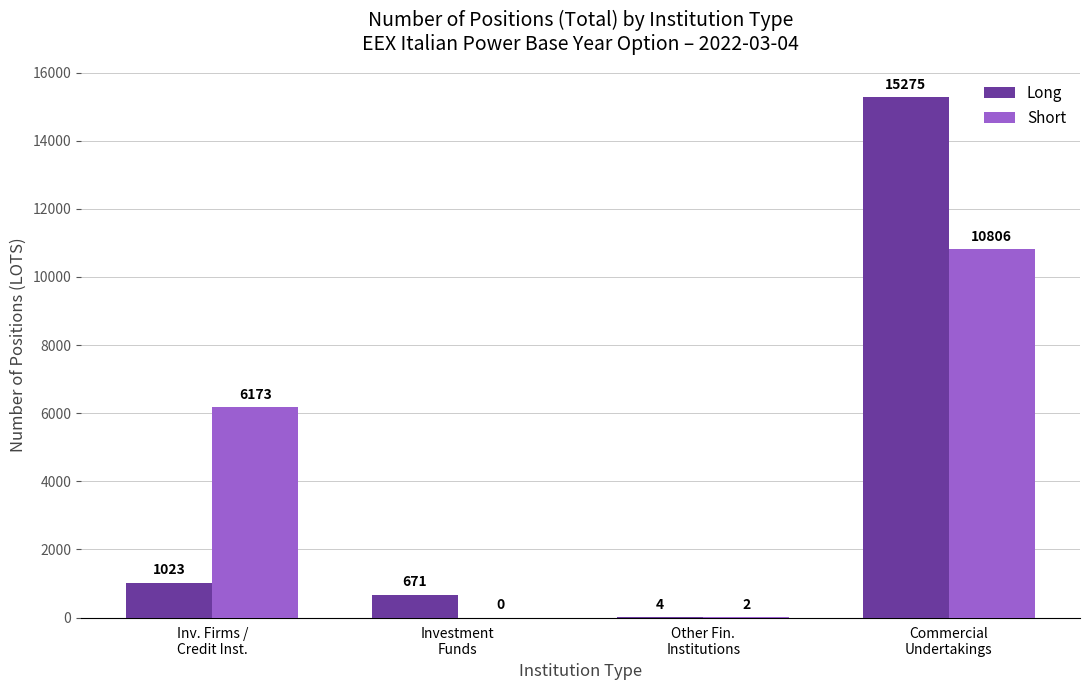

How many groups of bars are there?

4